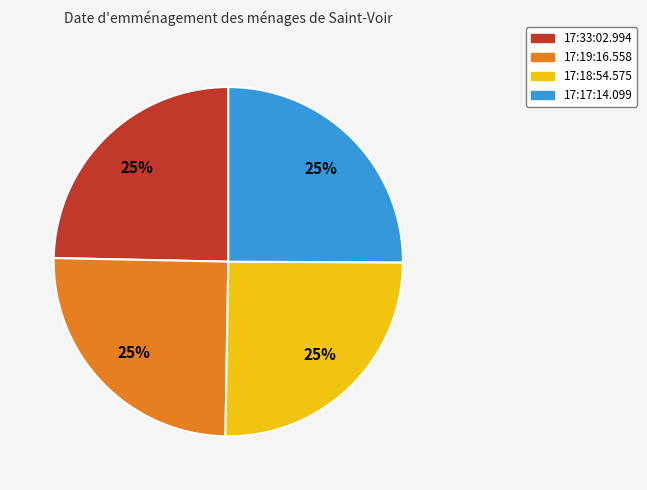

Count the number of slices in the pie.

4